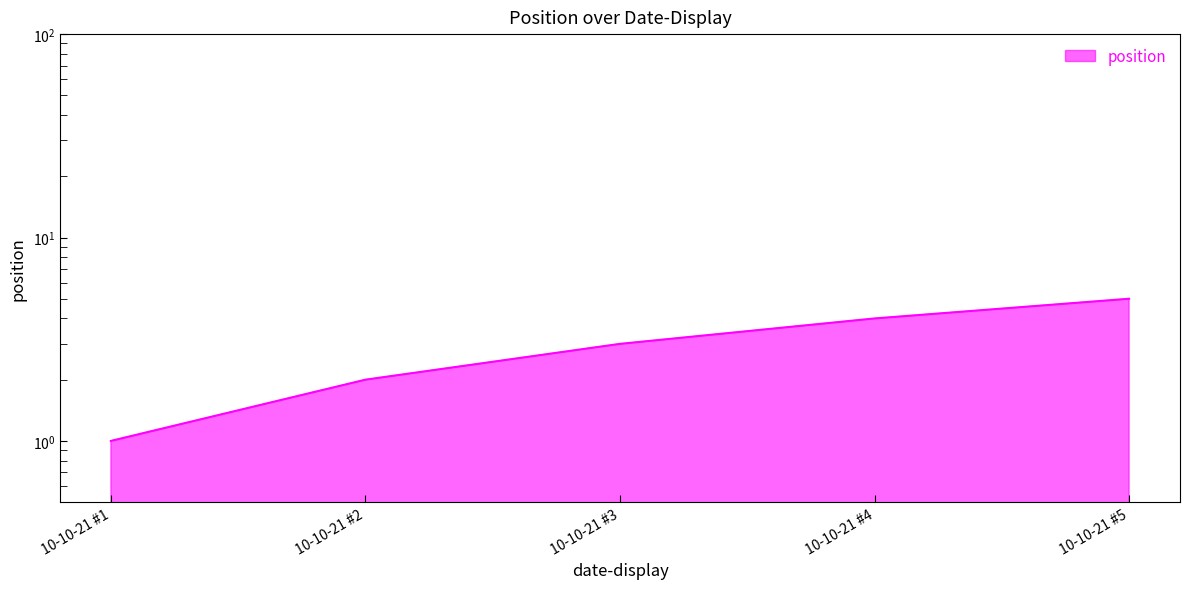

Between 10-10-21 #5 and 10-10-21 #2, which is larger?

10-10-21 #5